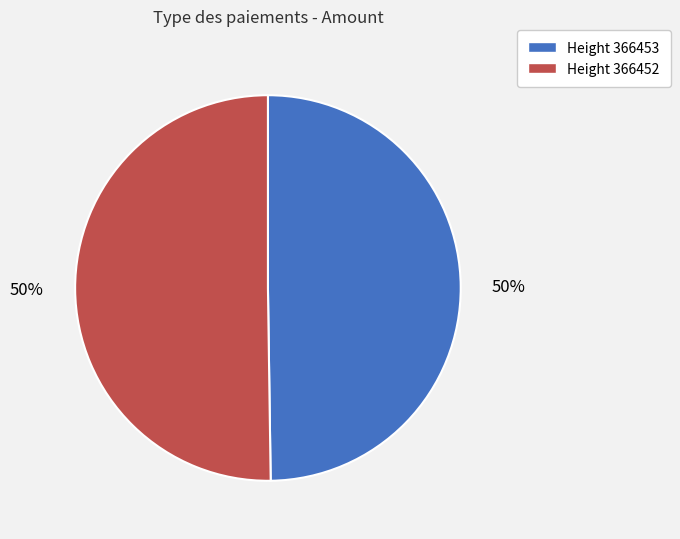

To the nearest percent, what percentage of the pie is Height 366452?

50%